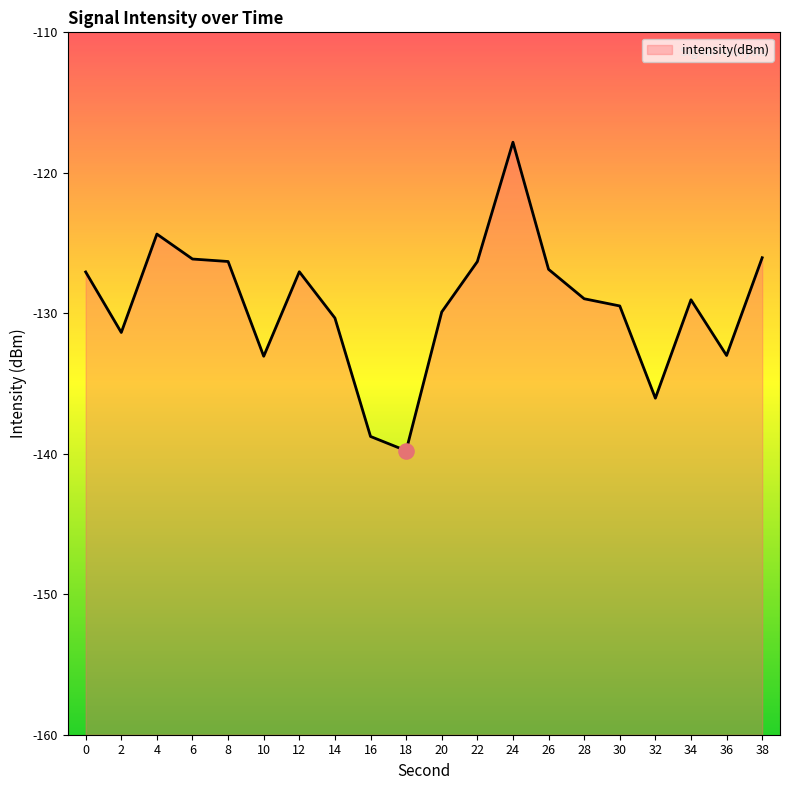

What is the change in value from 4 to 32?

-11.7